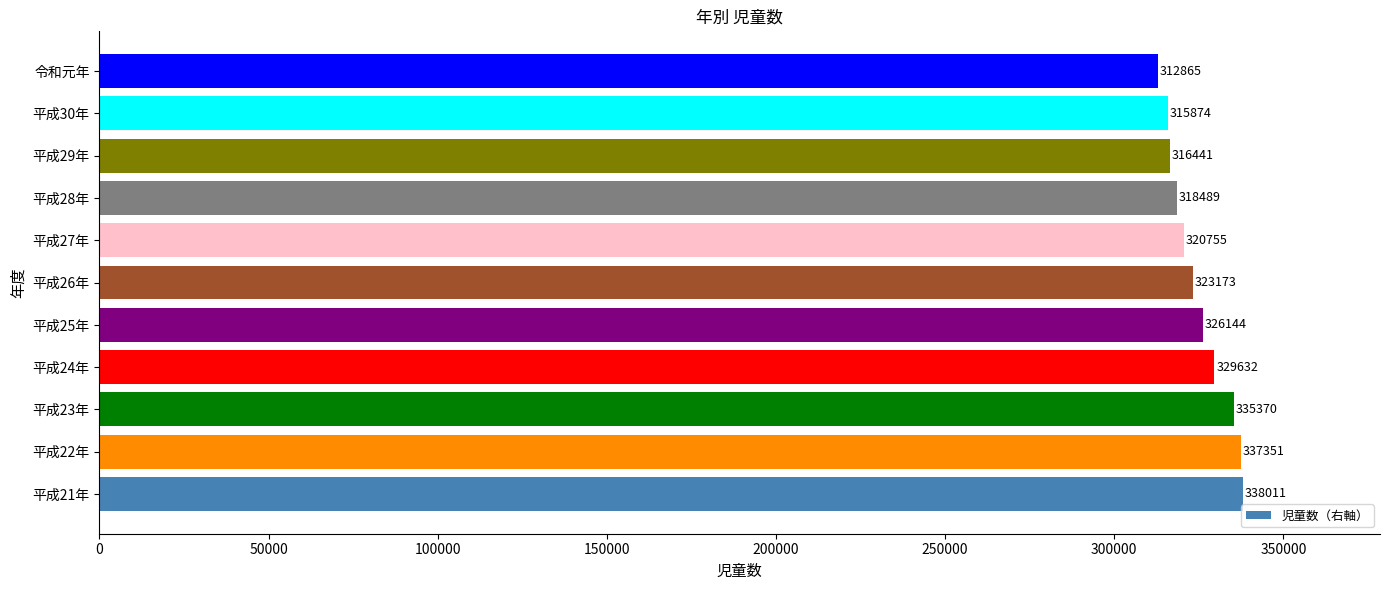

At which label is the value closest to 325438?

平成25年